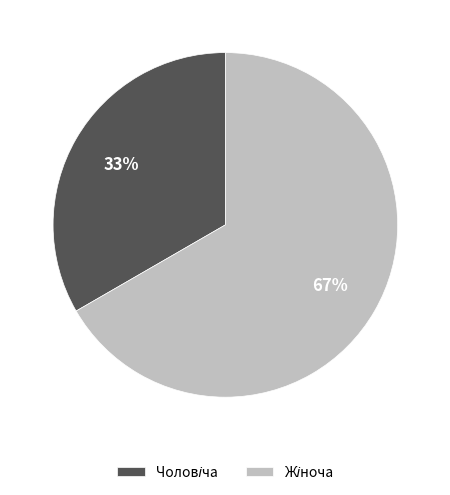

Count the number of slices in the pie.

2